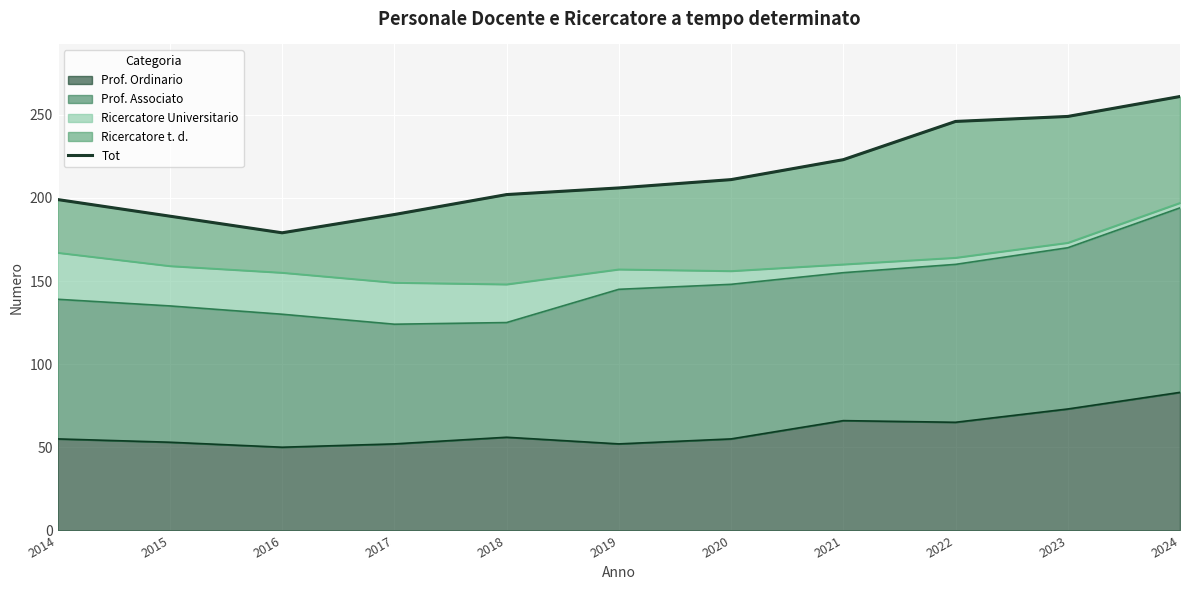

What is the sum of all values?

2355